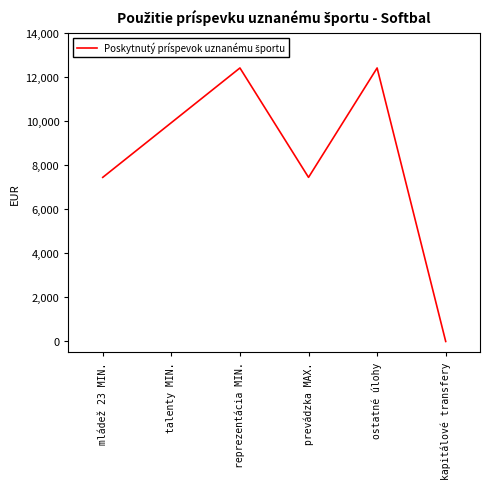

Where does the data first go above 9936?

talenty MIN.